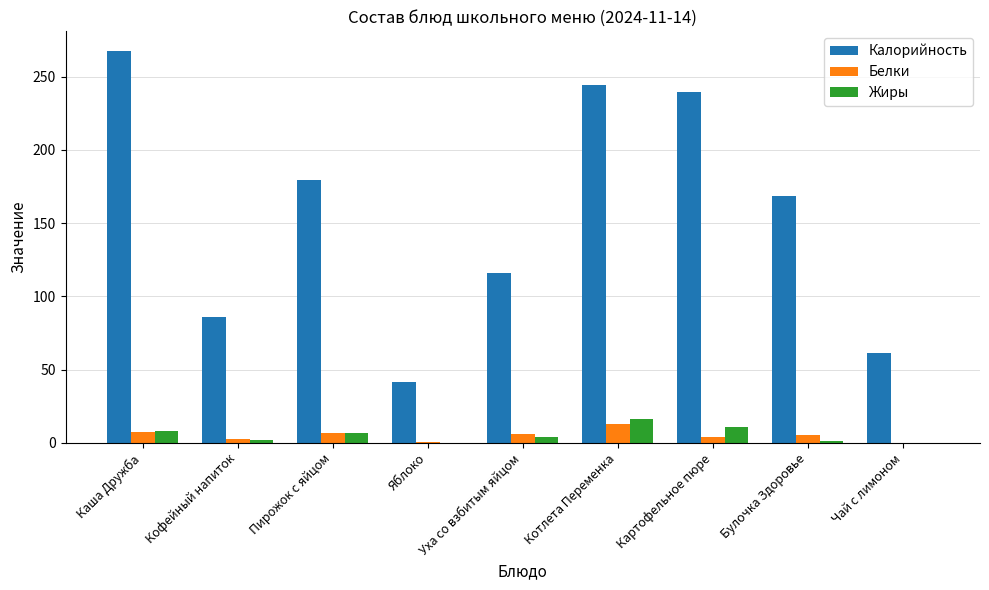

How many distinct data groups are displayed?

3